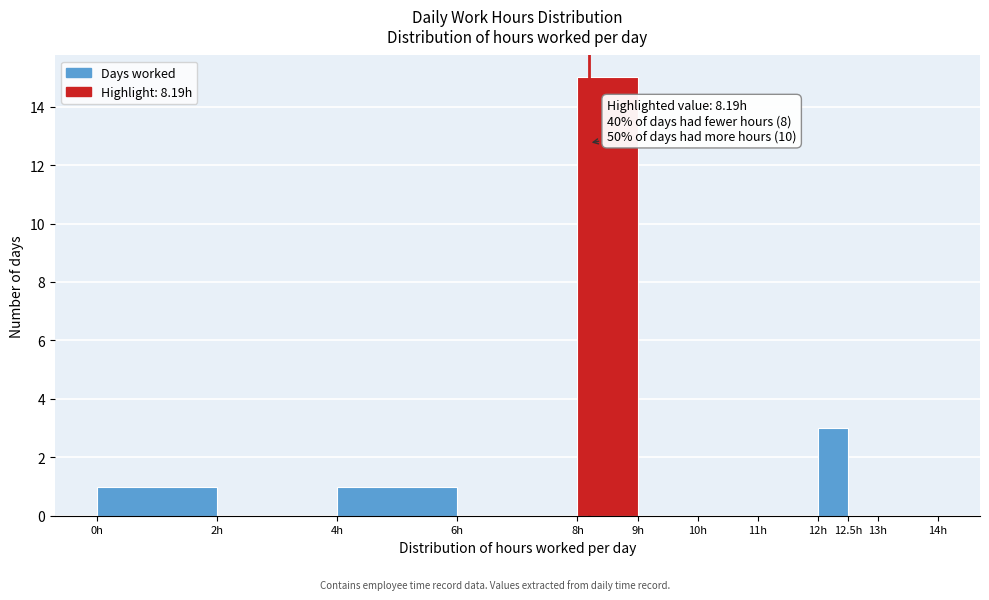

Which range on the x-axis has the tallest bar?

8.0 to 9.0